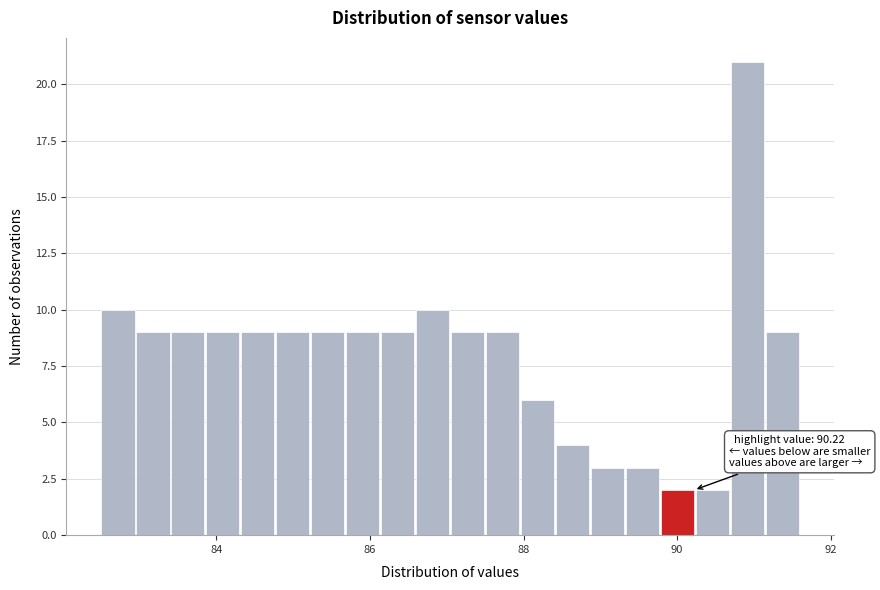

Read against the x-axis, roughly where is the centre of the tallest bar?

91.0